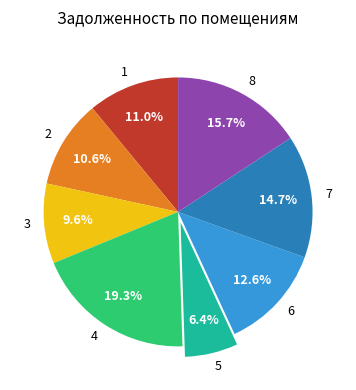

Do 6 and 2 together represent more than half of the pie?

No